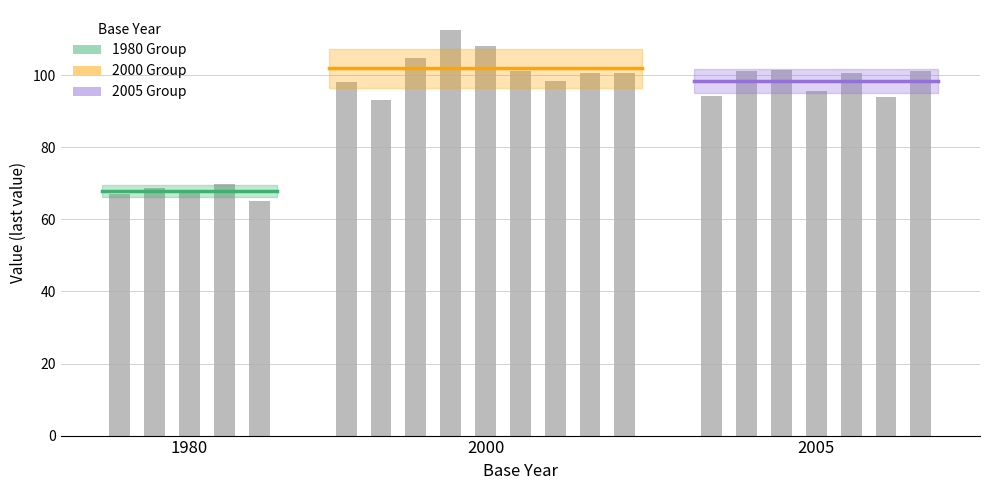

Are the bars horizontal?

No